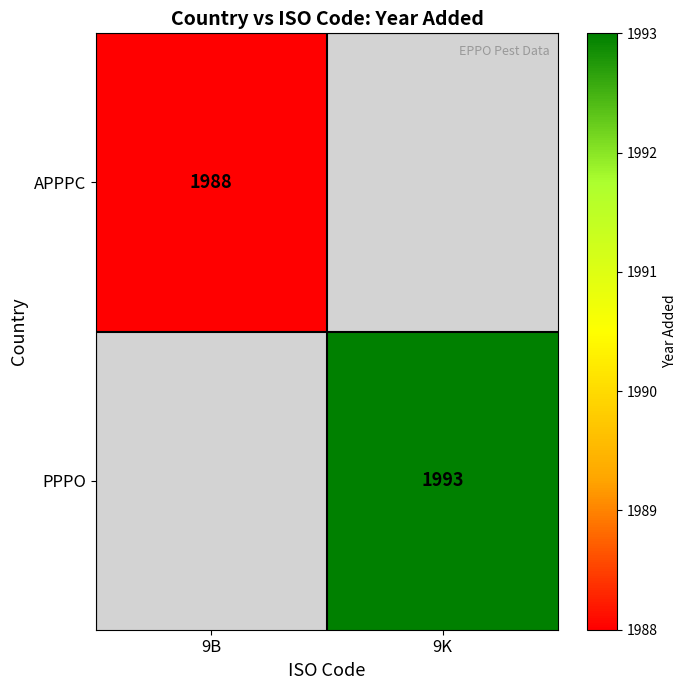

Is the value of APPPC at 9B greater than the value of PPPO at 9K?

No